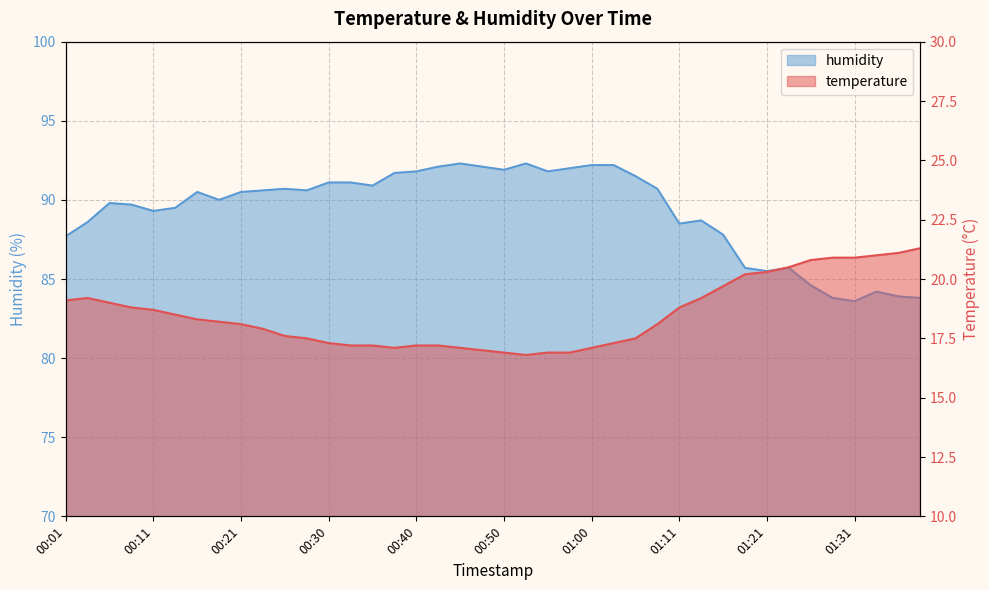

What is the spread (max minus min) of values at 00:48?

75.1